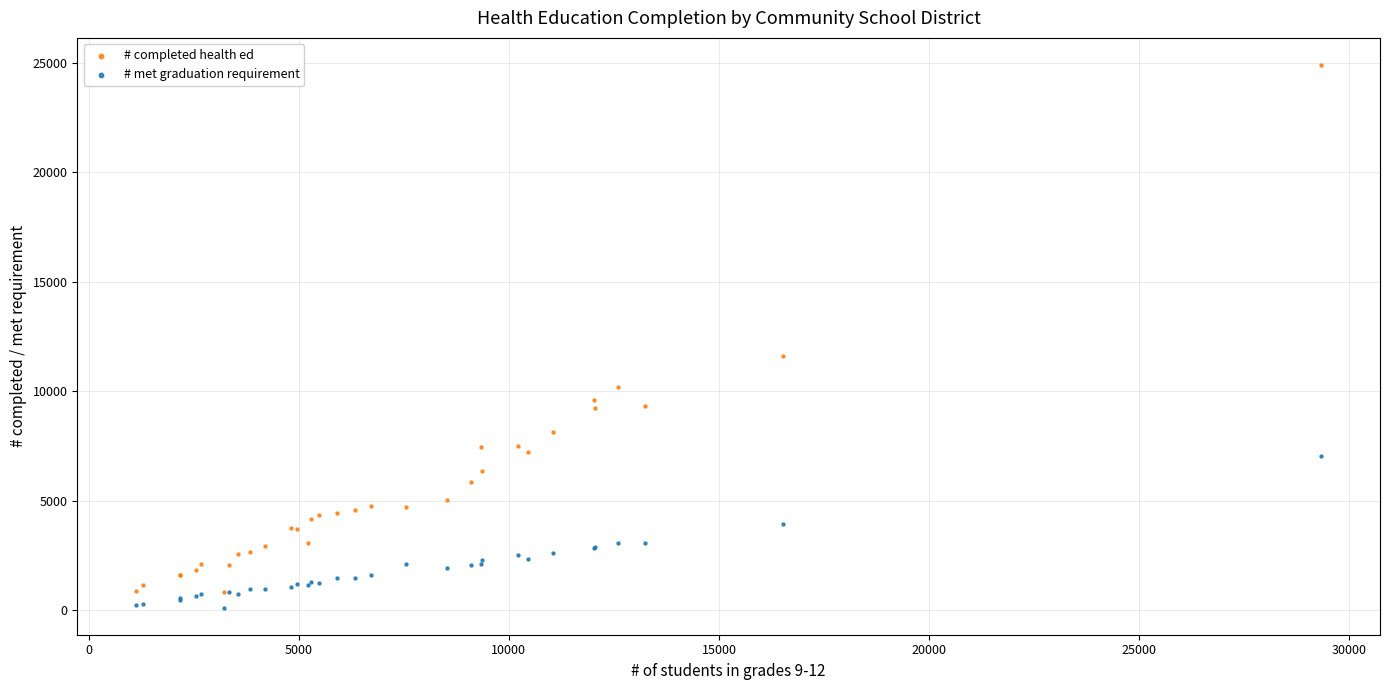

Across all series, what Y value is closest to 12511?

11627